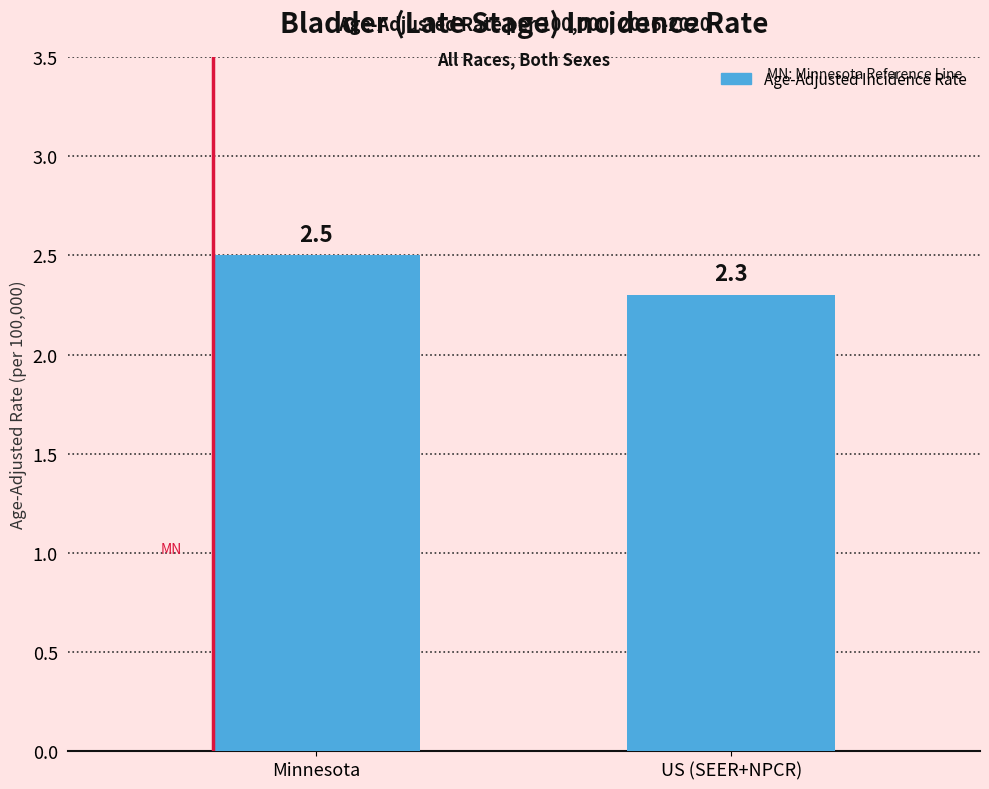

Reading right to left, extract all data points from this chart.

US (SEER+NPCR)=2.3	Minnesota=2.5